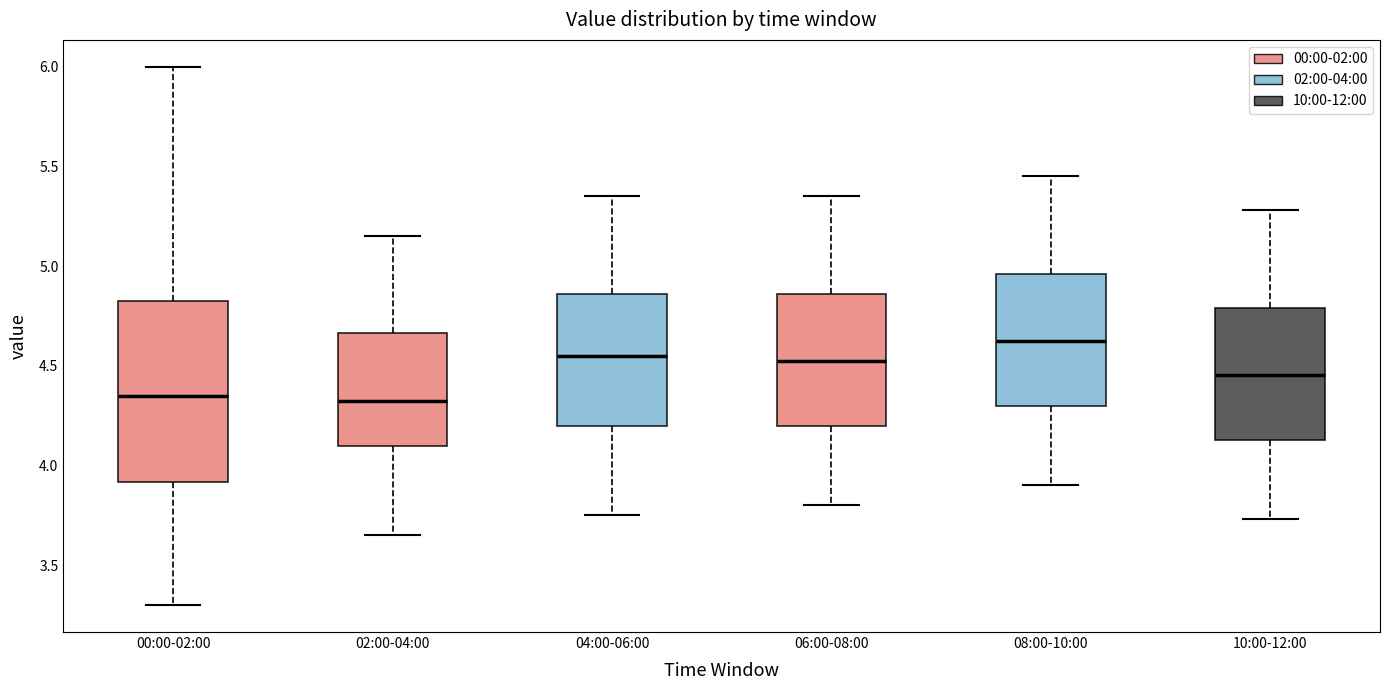

Which box is the tallest, from its lower edge to its upper edge?

00:00-02:00